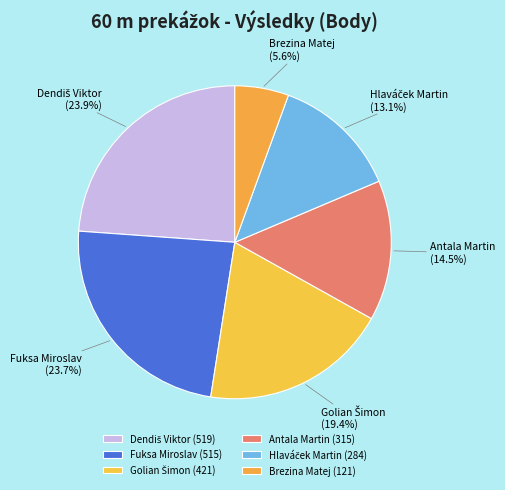

Is there any slice that represents more than half of the pie?

No